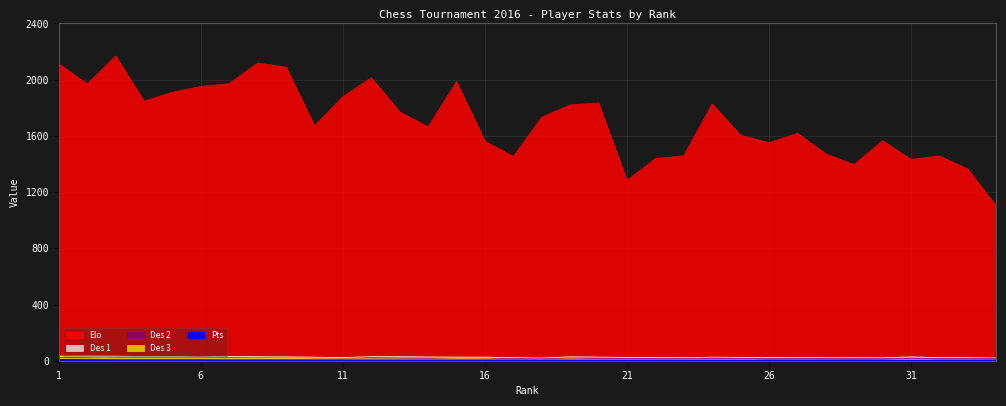

What is the difference between the highest and lowest values at 13?

1767.0